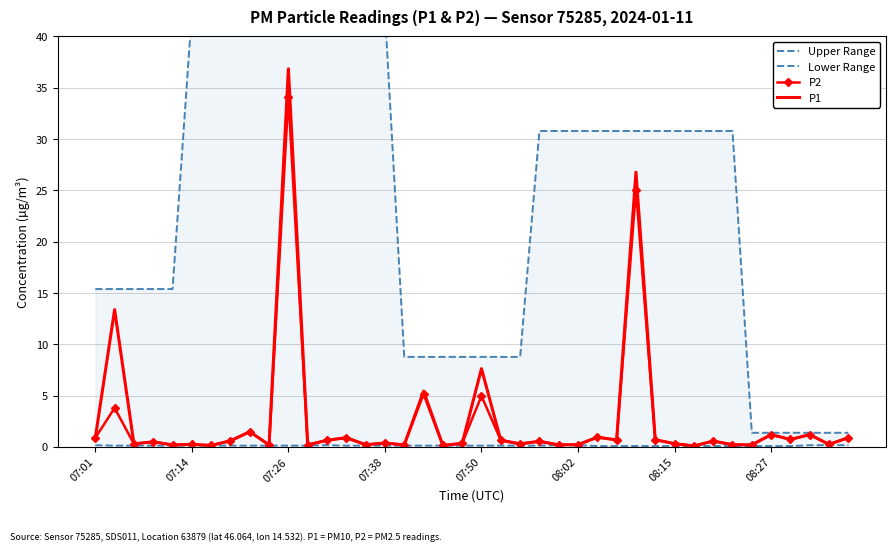

How many categories are shown in the chart?

40